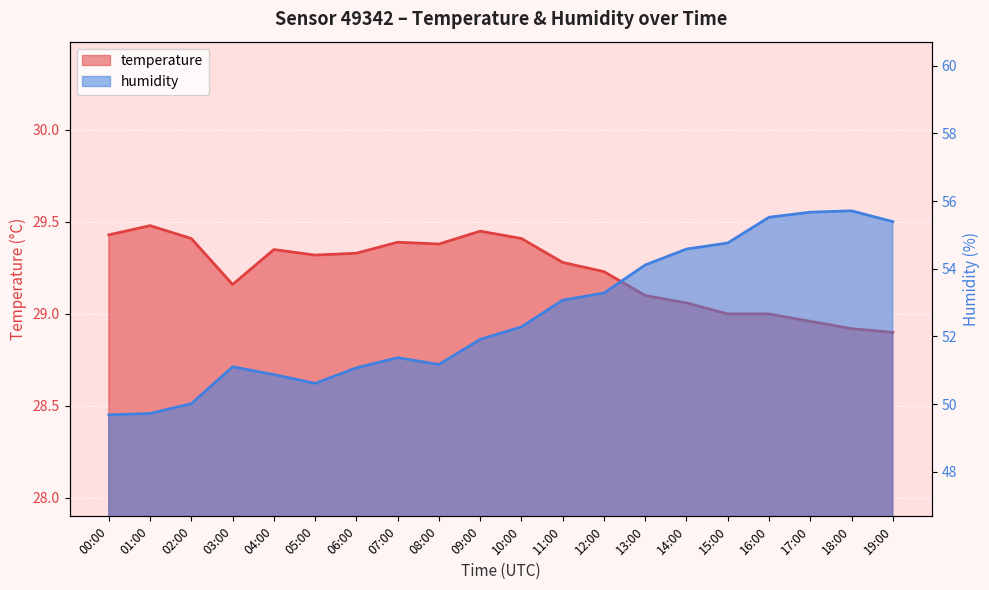

How many data points in humidity are less than 52?

10